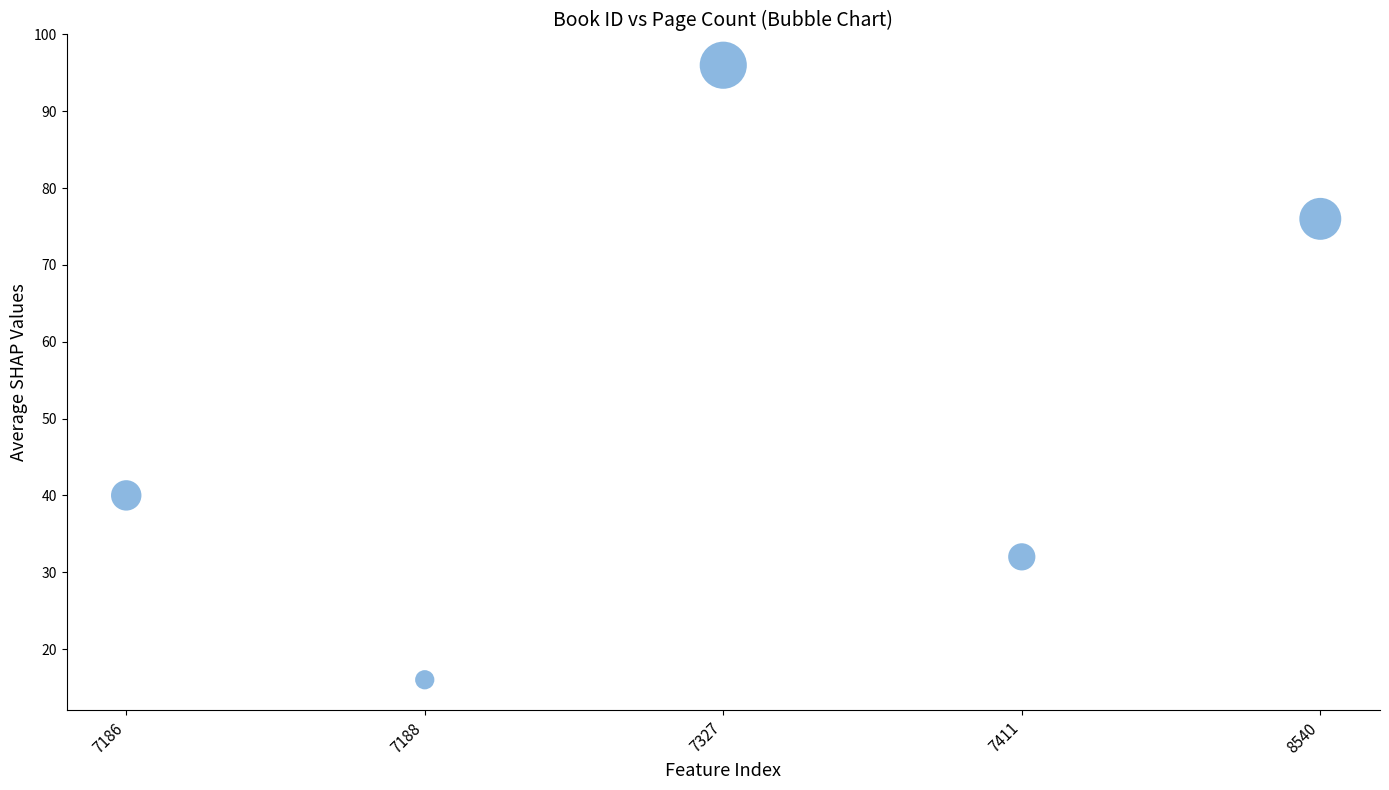

What Y value in the scatter plot is closest to 56?

40